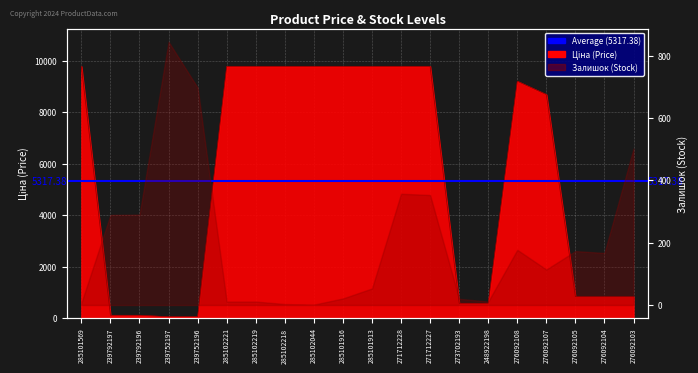

List the labels in order of value, smallest first.

239752197, 239752196, 239792197, 239792196, 273702193, 248922198, 276092105, 276092104, 276092103, 276092107, 276092108, 285101569, 285102221, 285102219, 285102218, 285102044, 285101916, 285101913, 271712228, 271712227